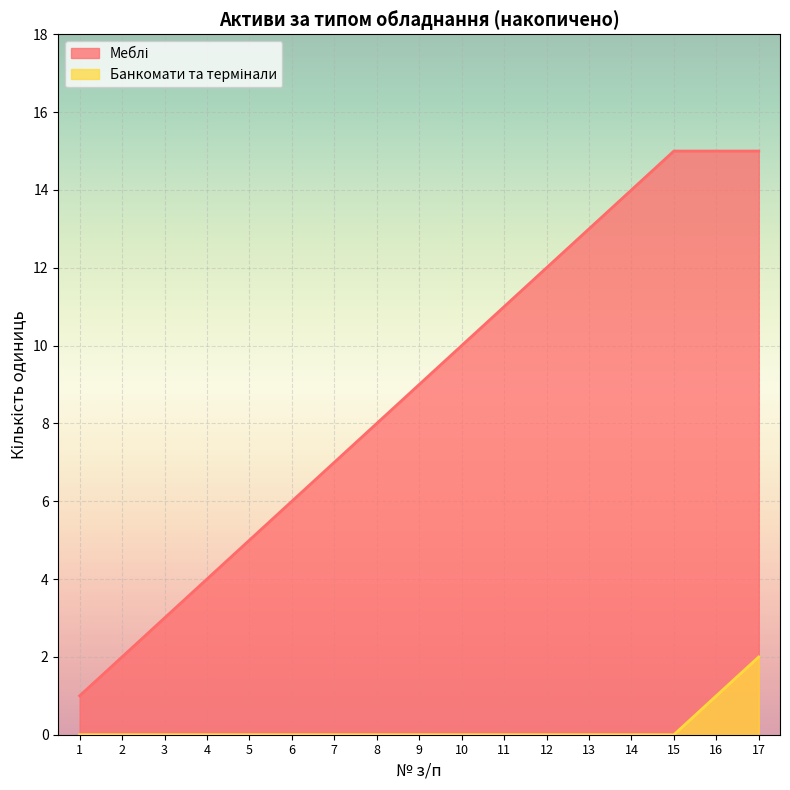

How many categories are shown in the chart?

17